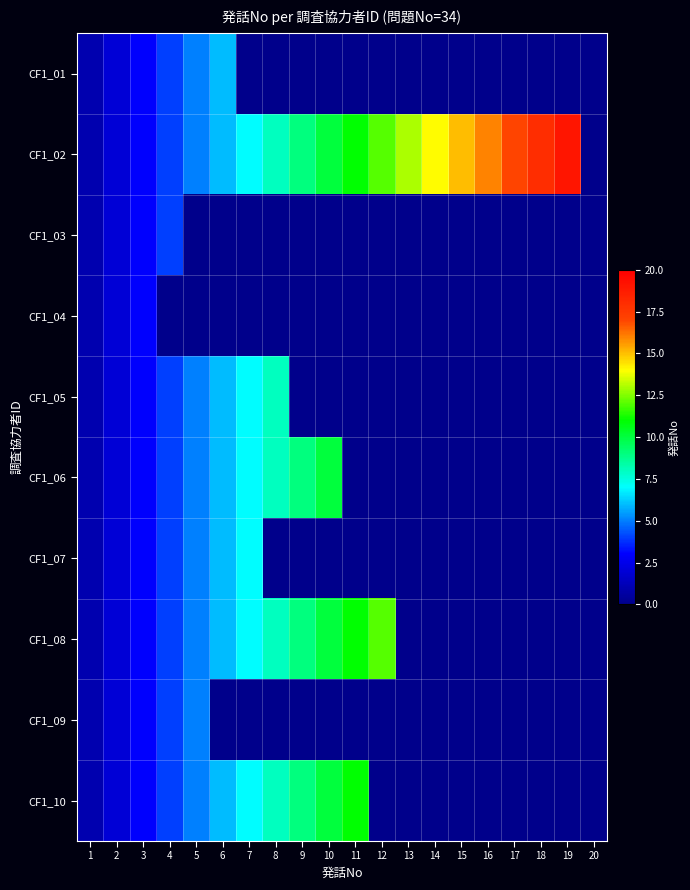

How many categories are shown in the chart?

20